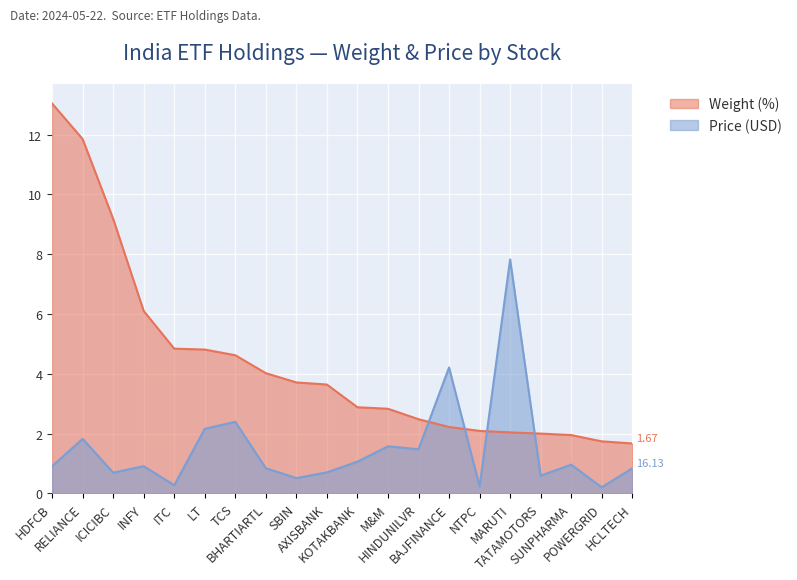

Reading right to left, transcribe all the data shown in this chart.

Weight (%): HCLTECH=1.7	POWERGRID=1.7	SUNPHARMA=1.9	TATAMOTORS=2.0	MARUTI=2.0	NTPC=2.1	BAJFINANCE=2.2	HINDUNILVR=2.5	M&M=2.8	KOTAKBANK=2.9	AXISBANK=3.6	SBIN=3.7	BHARTIARTL=4.0	TCS=4.6	LT=4.8	ITC=4.8	INFY=6.1	ICICIBC=9.2	RELIANCE=11.8	HDFCB=13.0
Price (USD): HCLTECH=0.8	POWERGRID=0.2	SUNPHARMA=1.0	TATAMOTORS=0.6	MARUTI=7.8	NTPC=0.2	BAJFINANCE=4.2	HINDUNILVR=1.5	M&M=1.6	KOTAKBANK=1.1	AXISBANK=0.7	SBIN=0.5	BHARTIARTL=0.8	TCS=2.4	LT=2.2	ITC=0.3	INFY=0.9	ICICIBC=0.7	RELIANCE=1.8	HDFCB=0.9